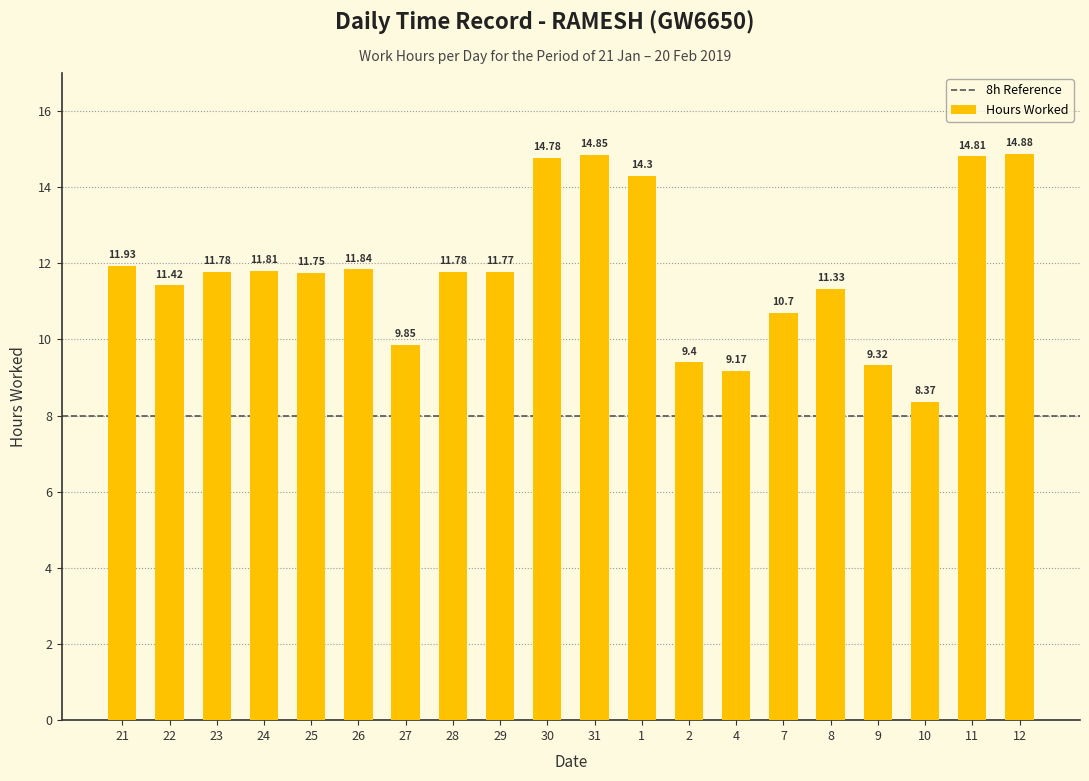

What is the change in value from 8 to 9?

-2.0